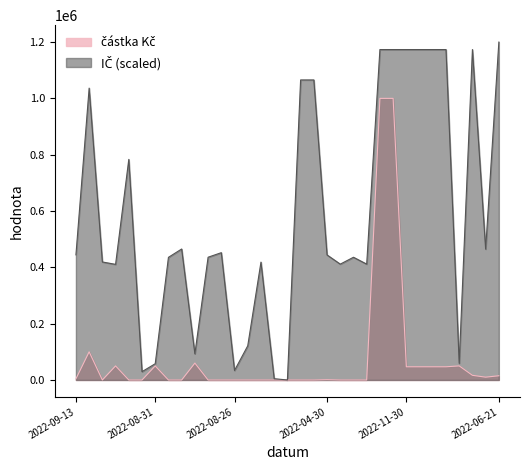

What is the difference between the highest and lowest values at 2022-01-31?

173410.2